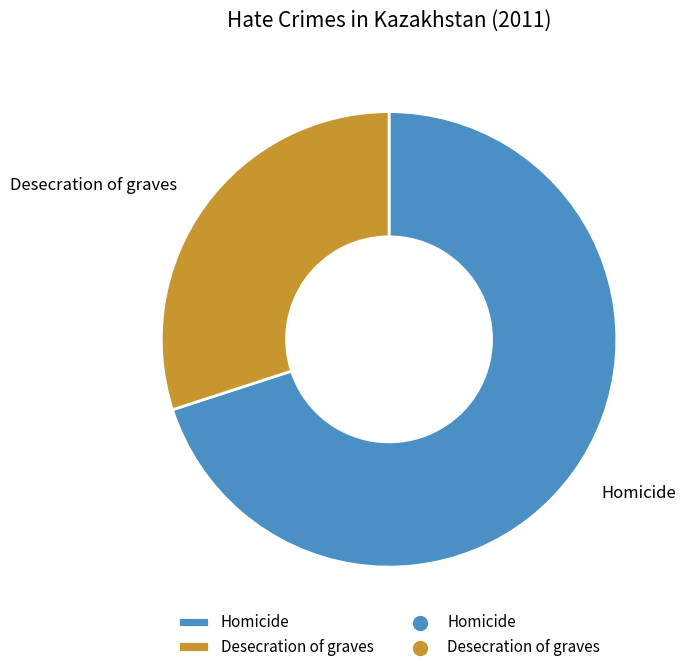

Which category has the smallest portion of the pie?

Desecration of graves